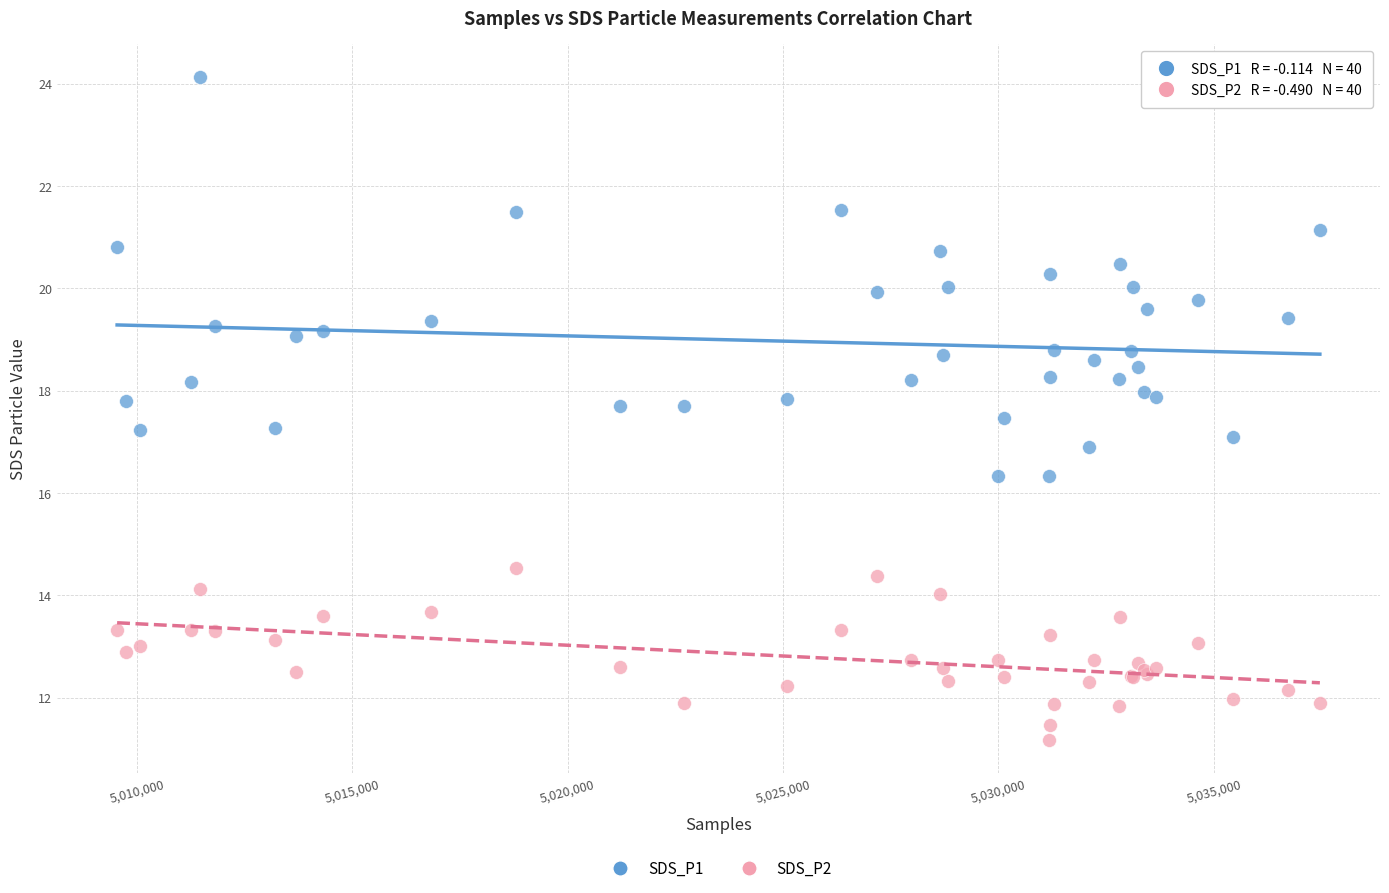

Which series has the largest Y range (max minus min)?

SDS_P1